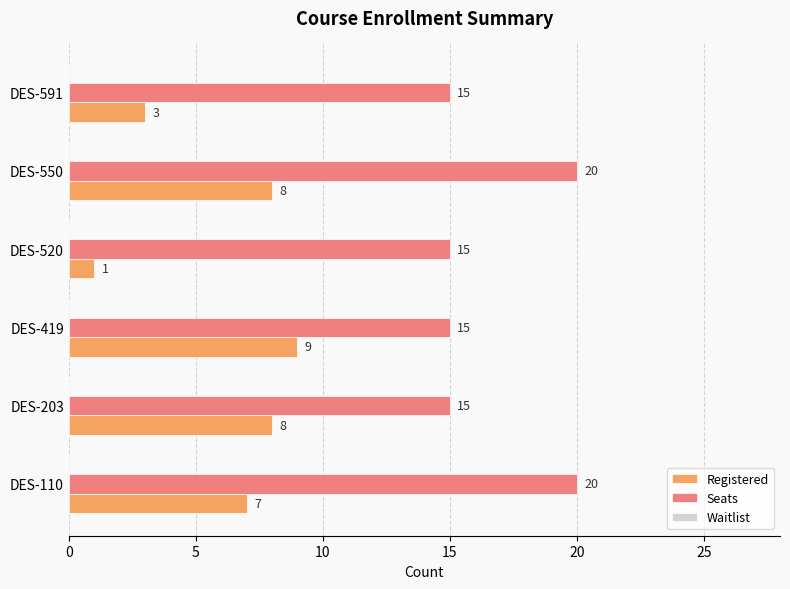

List the series in order of their peak value, highest first.

Seats, Registered